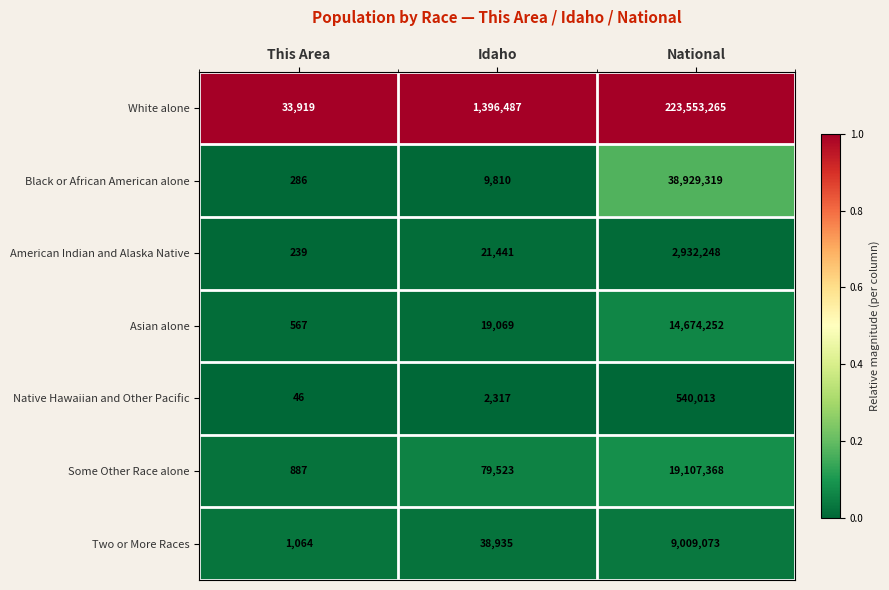

What is the spread (max minus min) of values at This Area?

33873